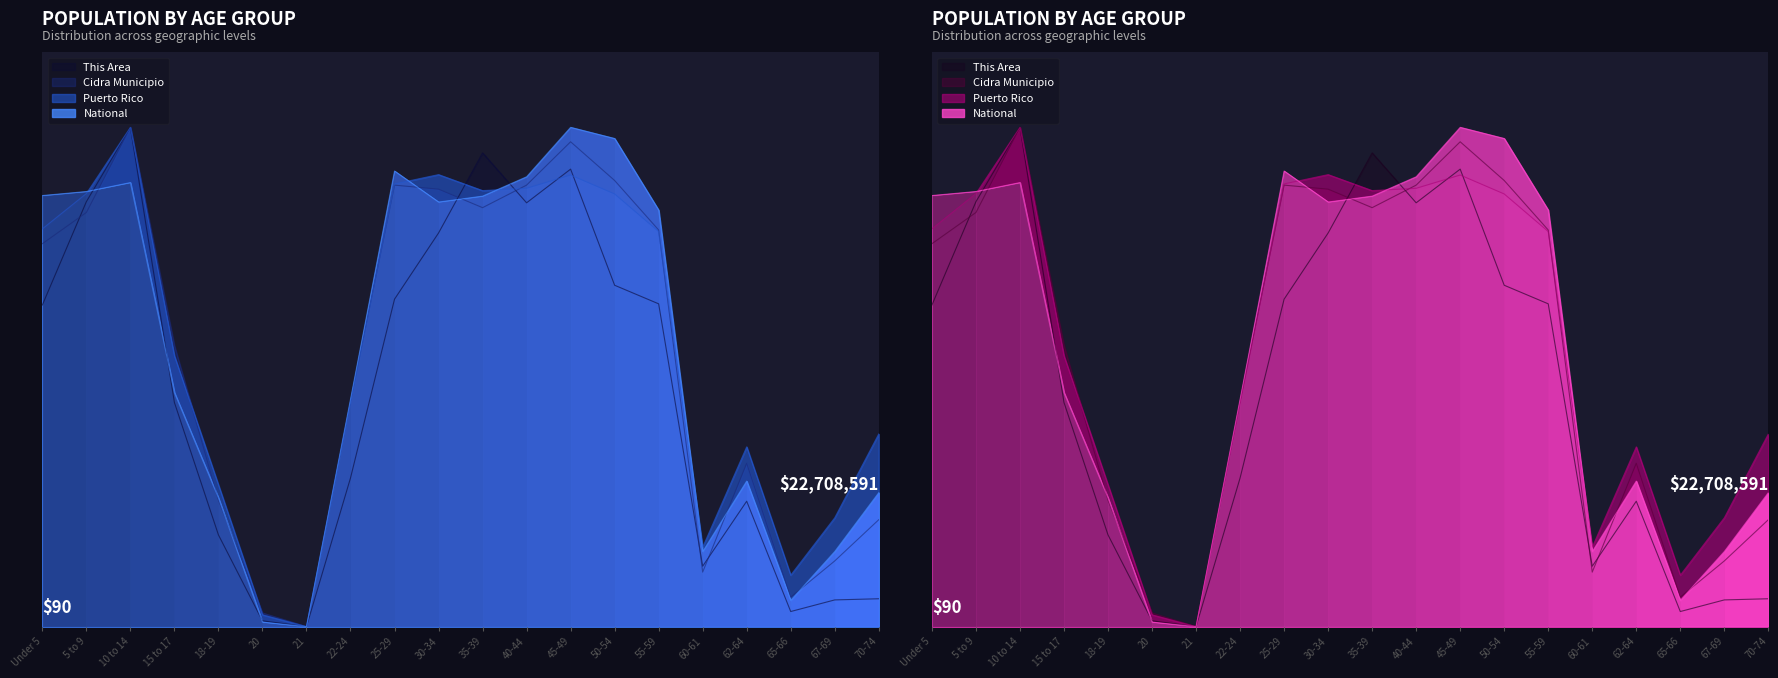

What is the label of the 12th point from the right?

25-29